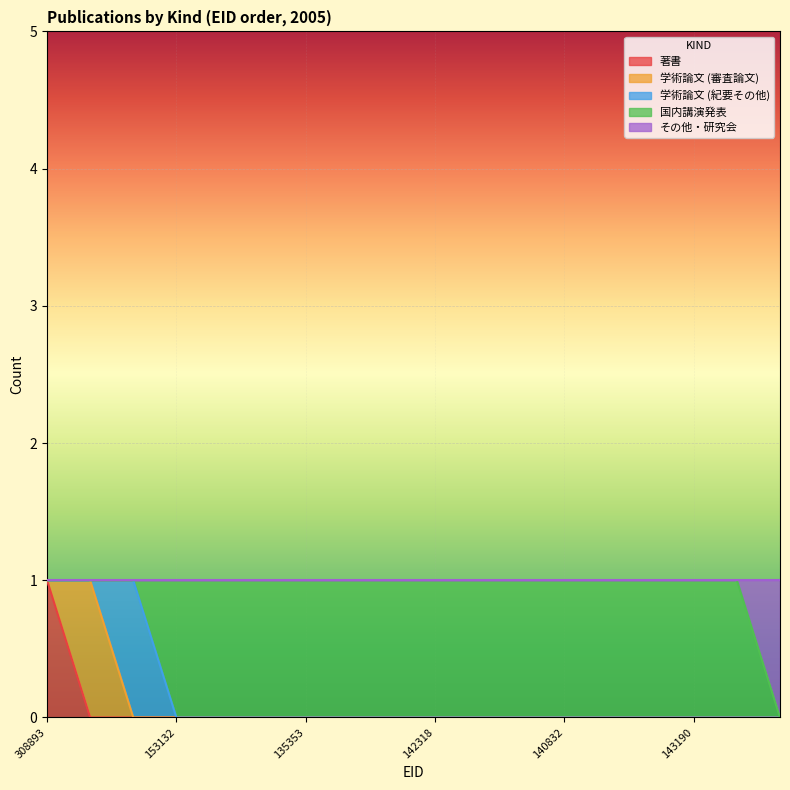

List the labels in order of 学術論文 (審査論文) value, largest first.

136819, 308893, 135602, 153132, 241067, 135973, 135353, 140831, 135998, 142318, 142540, 135619, 140832, 140833, 140834, 143190, 144424, 136000